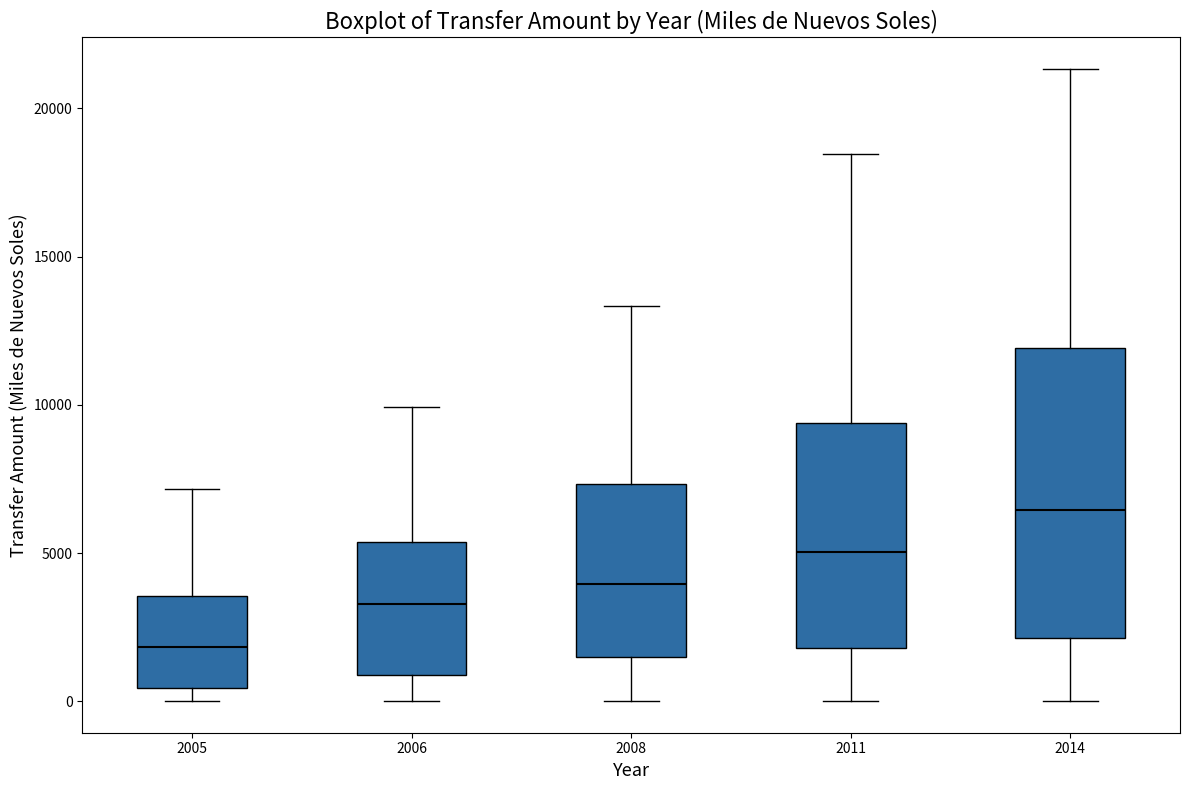

Reading left to right, read every box against the y-axis: the position of its median line, the range the box covers, and the ends of its whiskers. The values are not printed on the chart, so give them approximately, as read against the axis.

2005: median 2000, box 500 to 3500, whiskers 0 to 7000
2006: median 3500, box 1000 to 5500, whiskers 0 to 10000
2008: median 4000, box 1500 to 7500, whiskers 0 to 13500
2011: median 5000, box 2000 to 9500, whiskers 0 to 18500
2014: median 6500, box 2000 to 12000, whiskers 0 to 21500